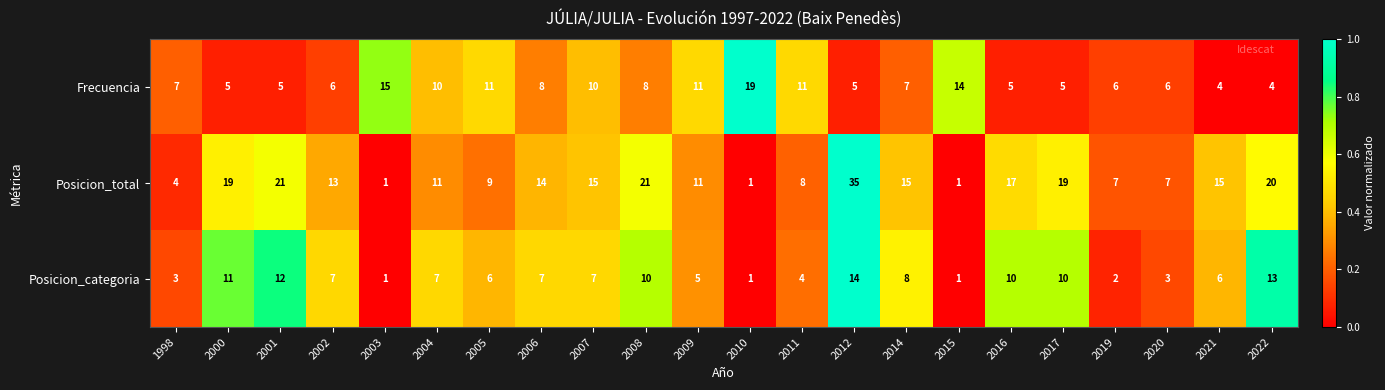

What is the sum of the Frecuencia values at 2001 and 2003?

20